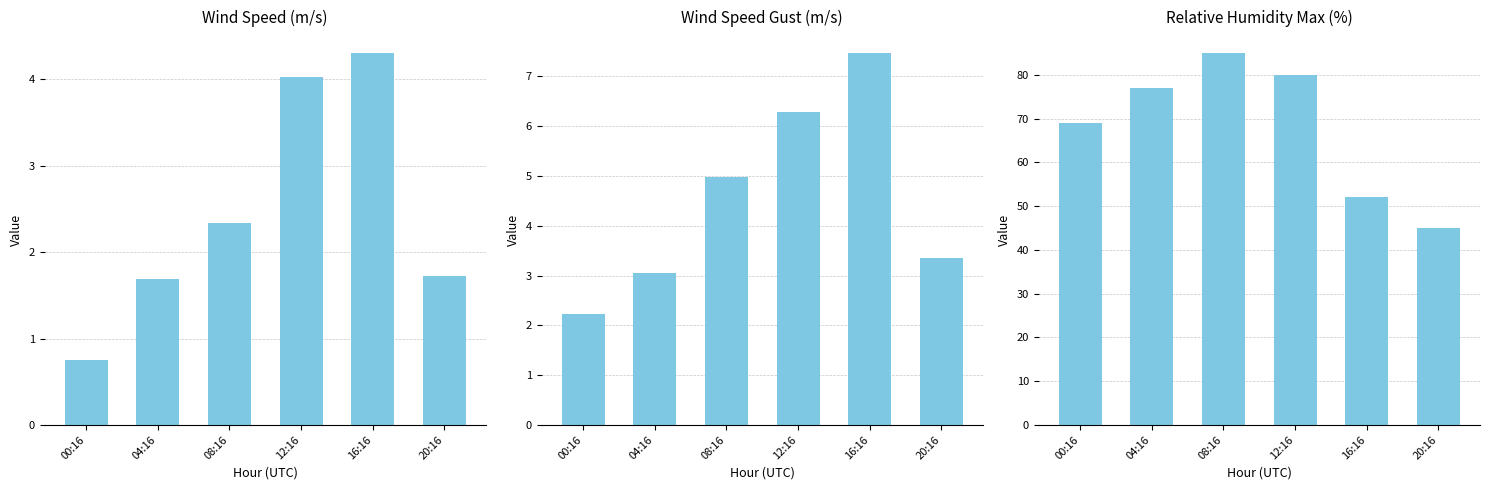

How many bars are there in total?

18